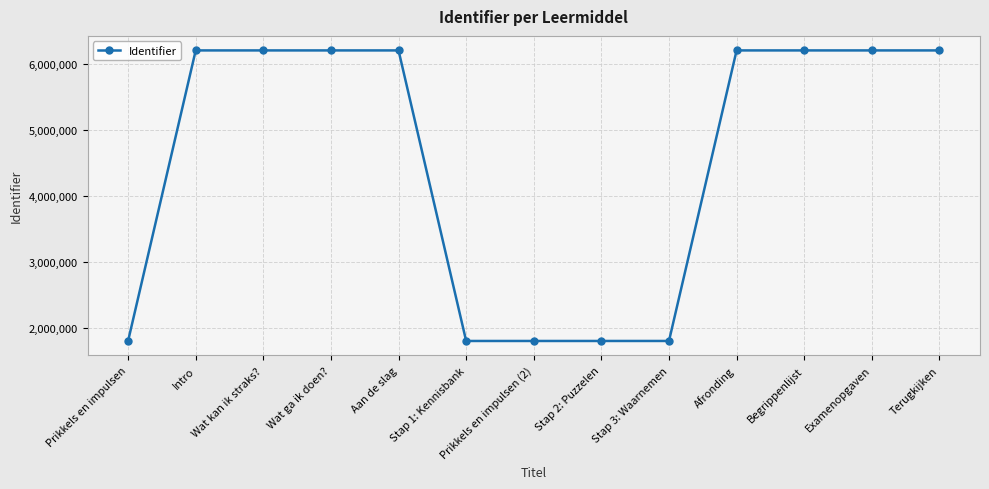

What is the sum of all values?

58610017